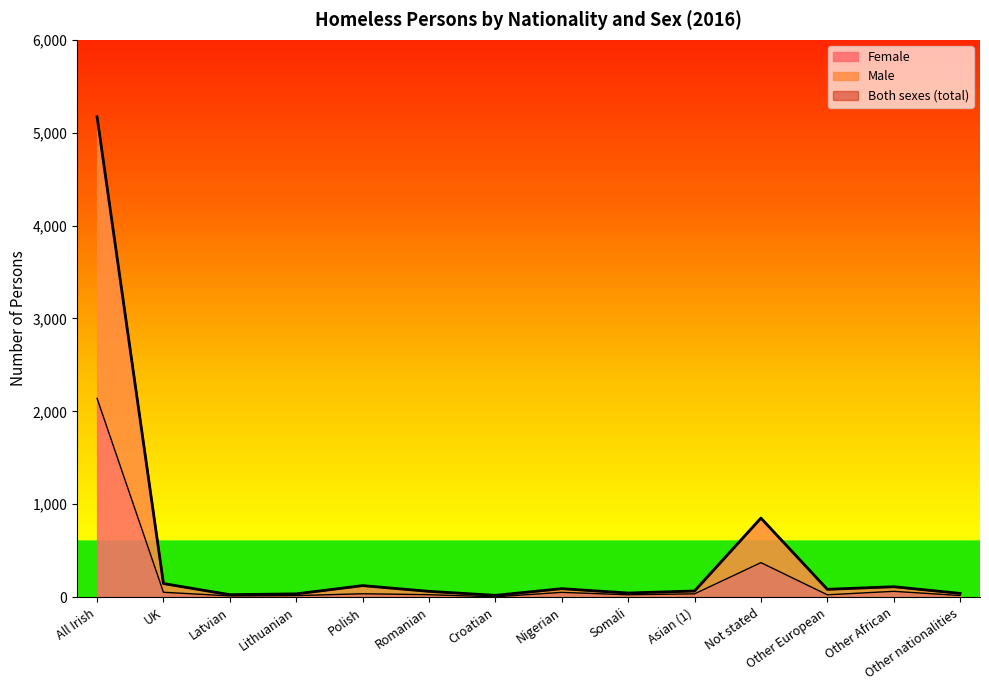

Between Polish and Croatian, which is larger?

Polish